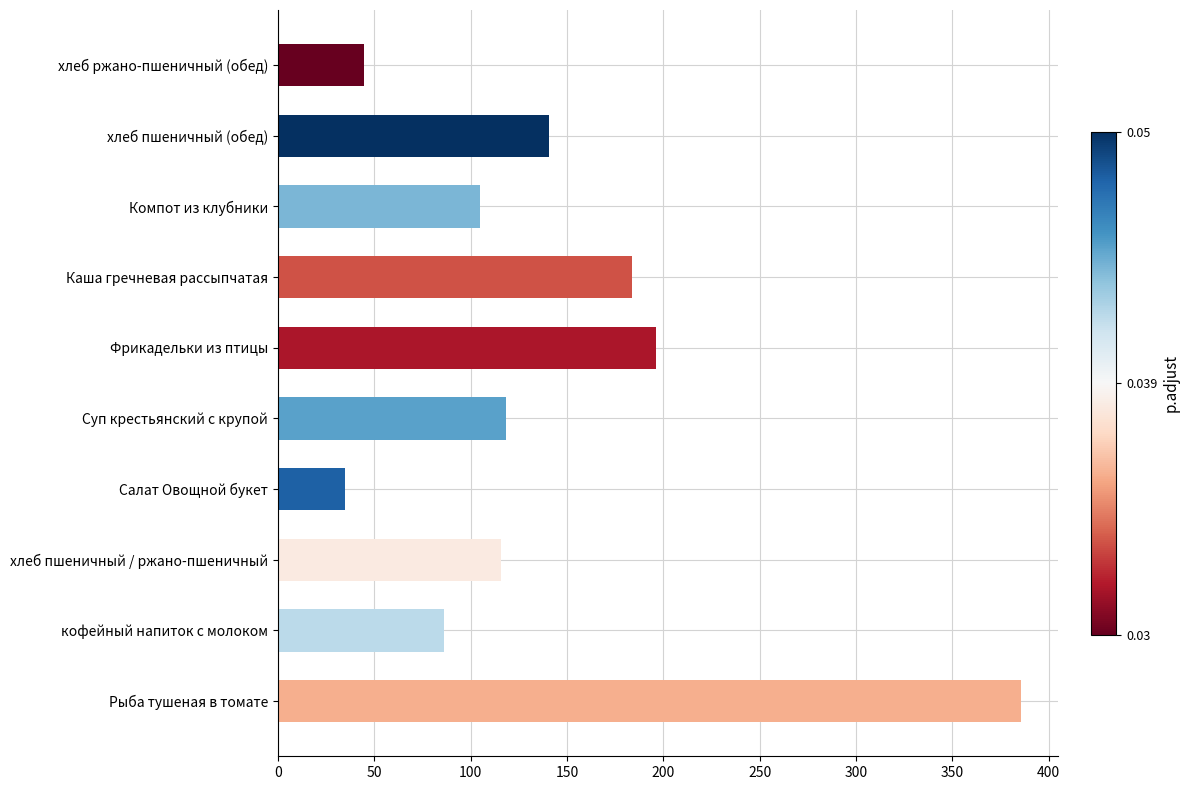

Which label corresponds to the smallest value in the chart?

Салат Овощной букет